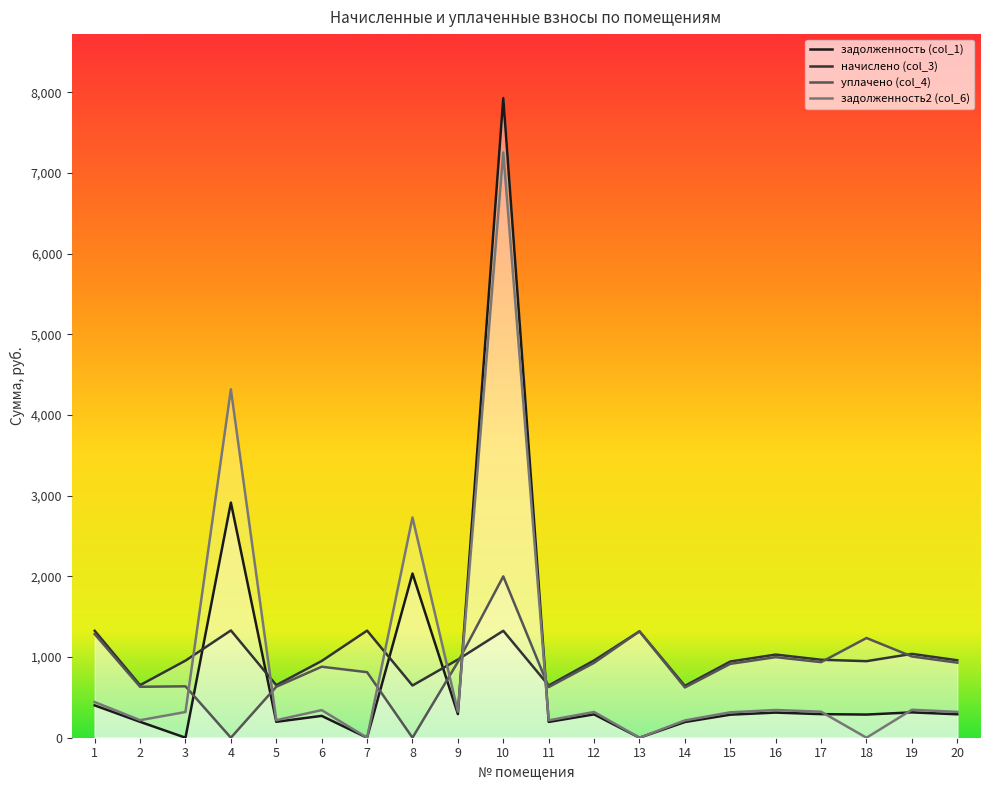

After their last crossing, which series has the higher values: задолженность2 (col_6) or уплачено (col_4)?

уплачено (col_4)